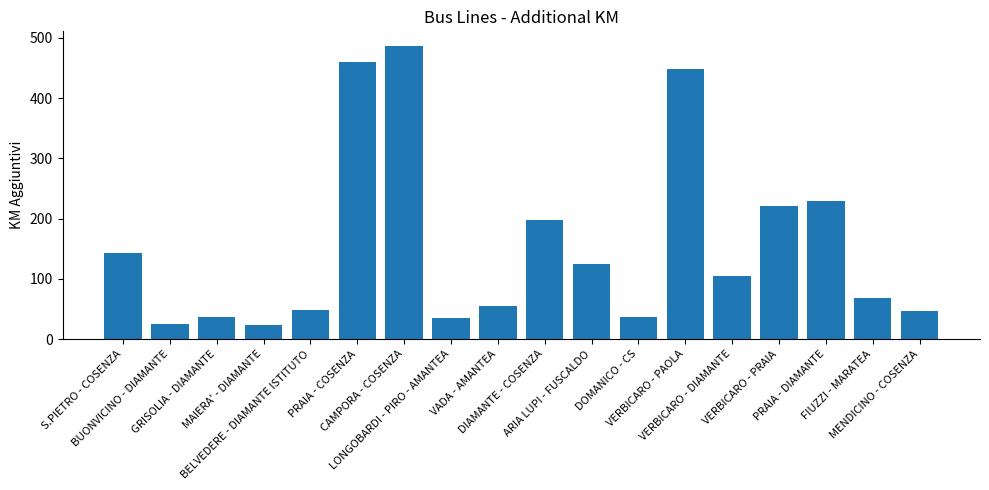

At which category does the chart reach its peak across all series?

CAMPORA - COSENZA